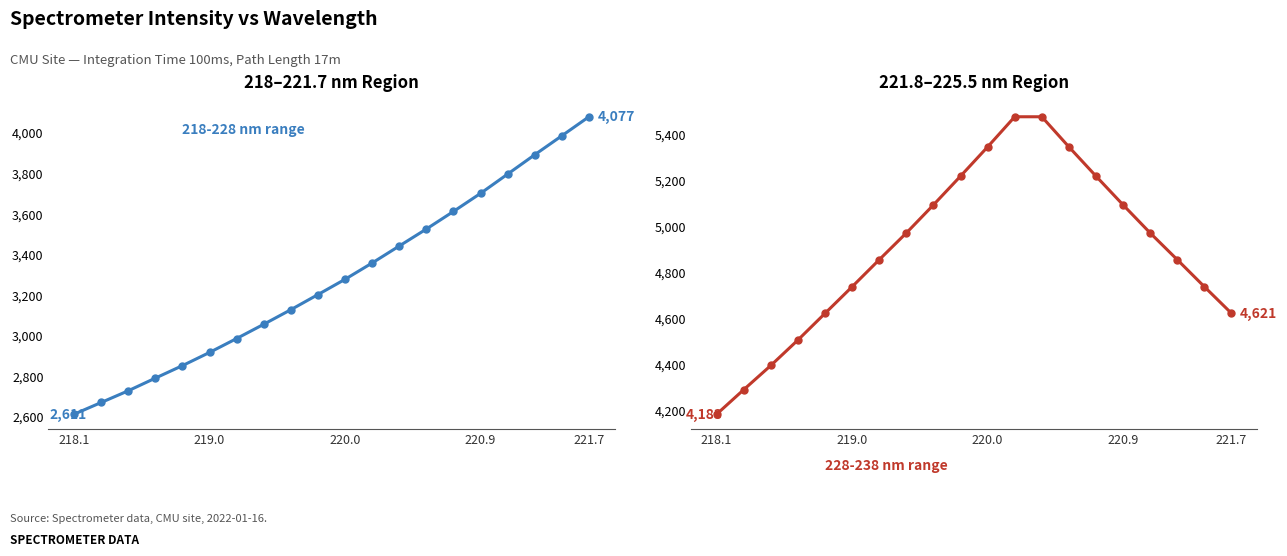

Which category has the lowest value in the 228-238 nm range series?

218.1